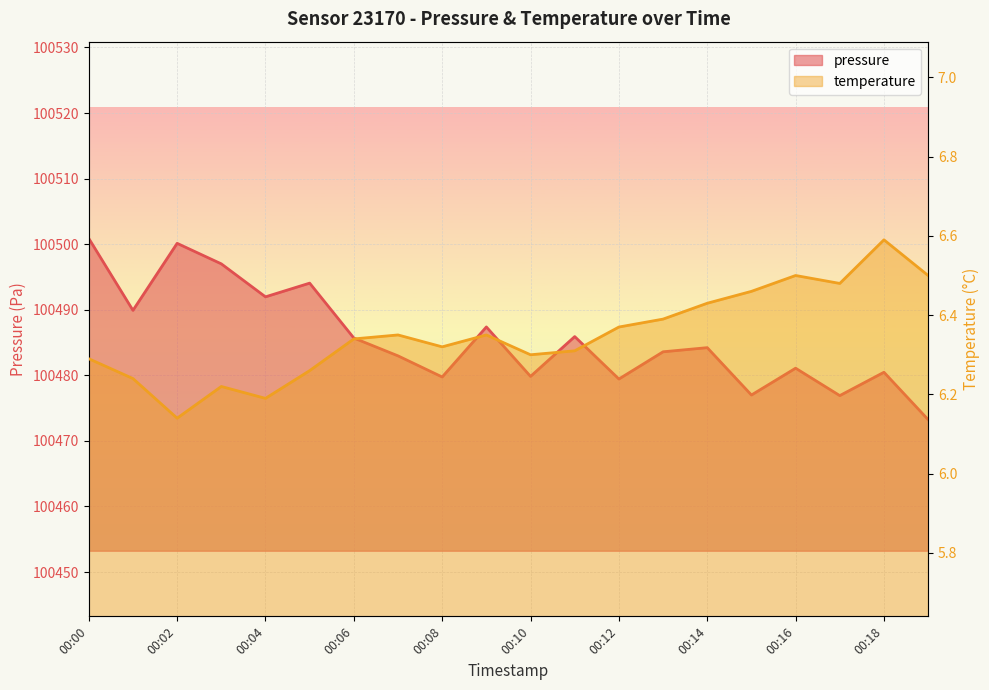

What is the maximum value shown in the chart?

100500.9